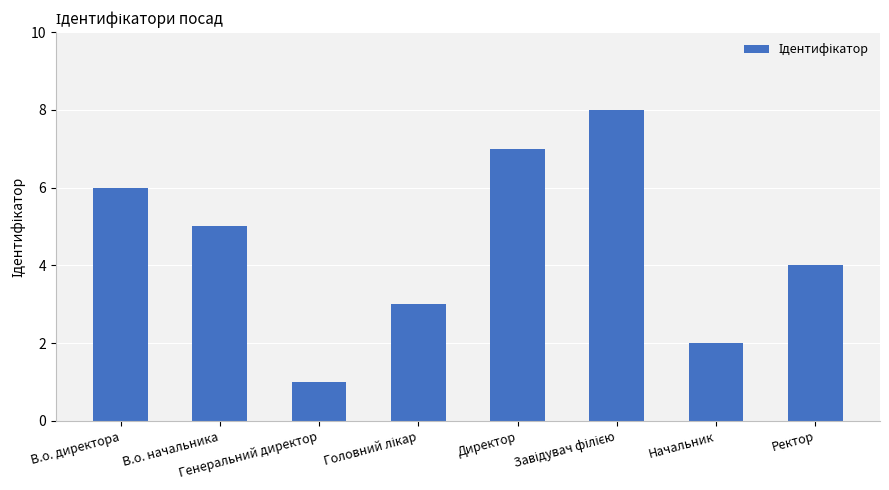

What is the difference between the maximum and second lowest values?

6